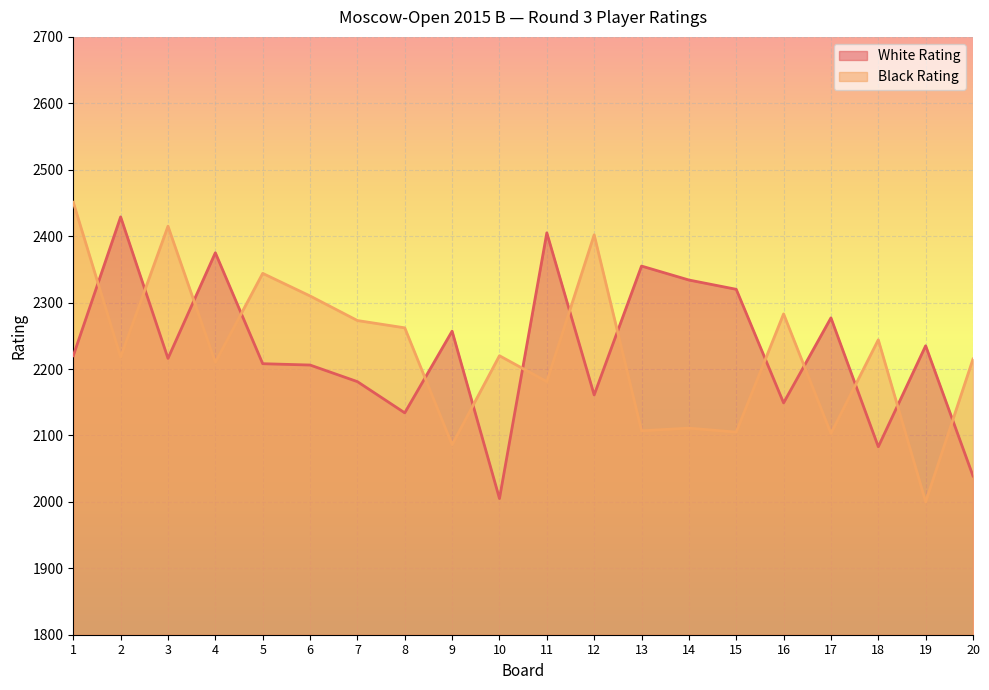

What is the sum of the Black Rating values at 3 and 6?

4725